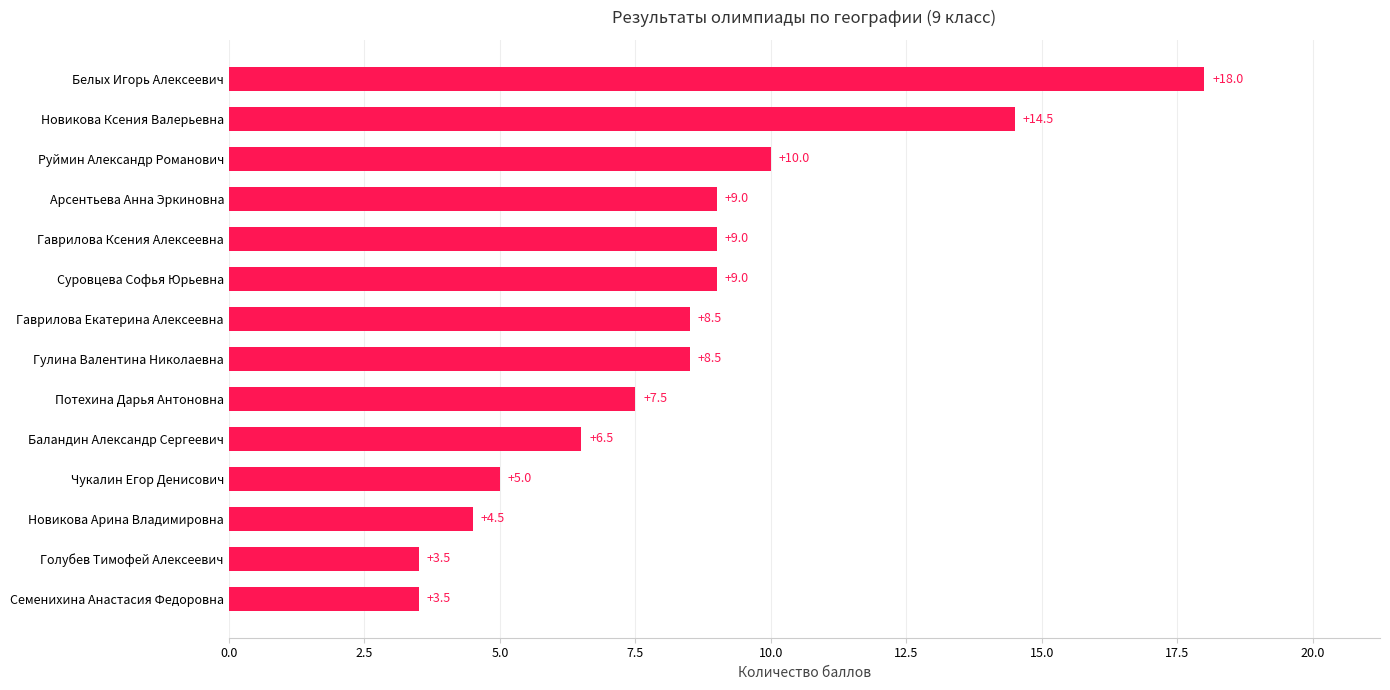

Read the value at Семенихина Анастасия Федоровна.

3.5